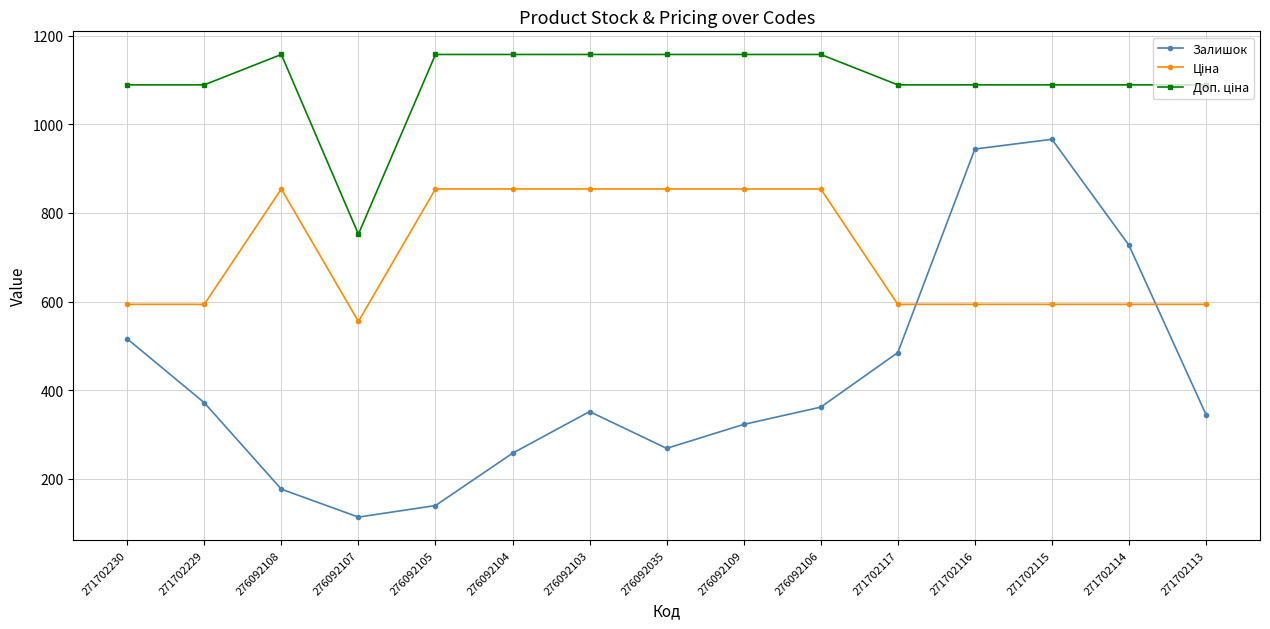

Is it true that Залишок equals 140.0 at 276092105?

True